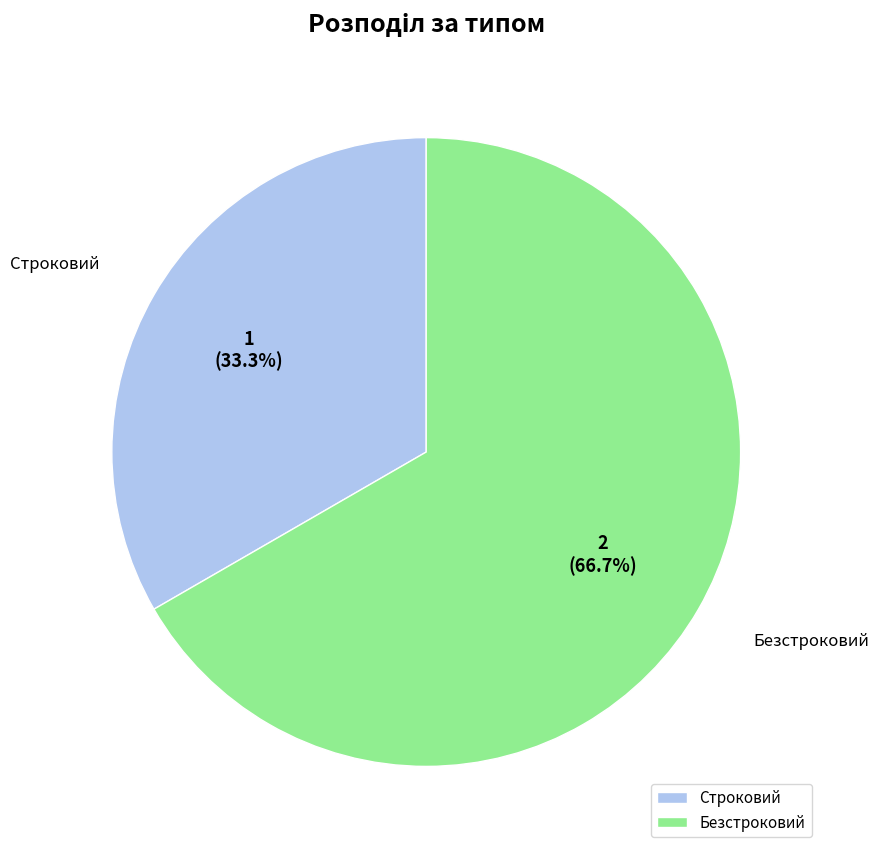

Count the number of slices in the pie.

2